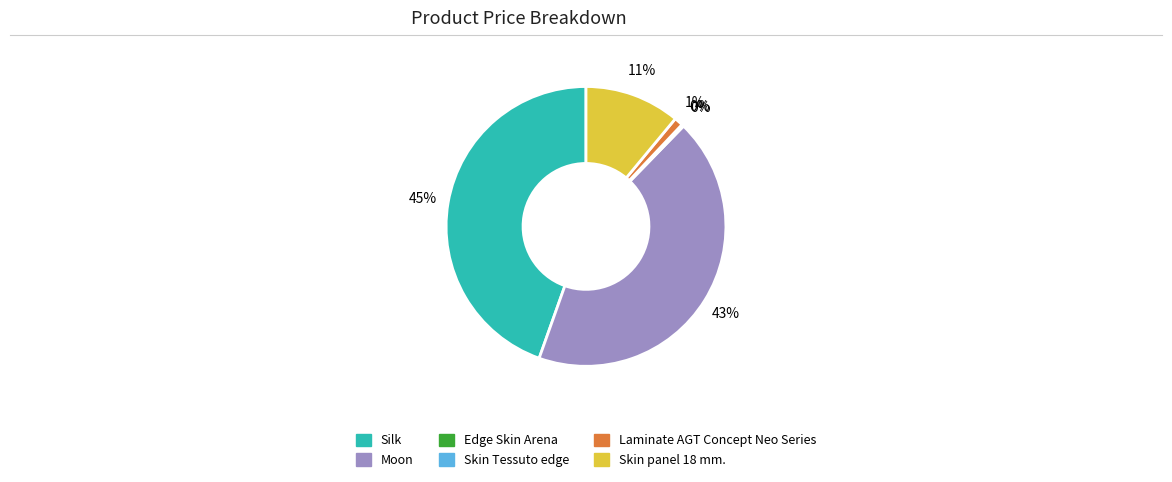

What is the largest slice in the pie chart?

Silk